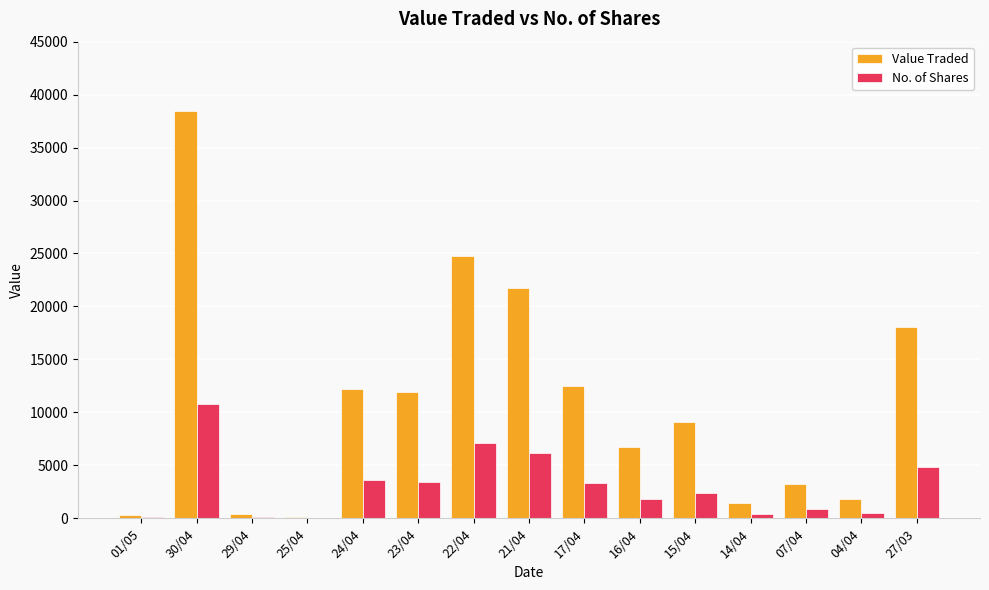

What is the spread (max minus min) of values at 23/04?

8462